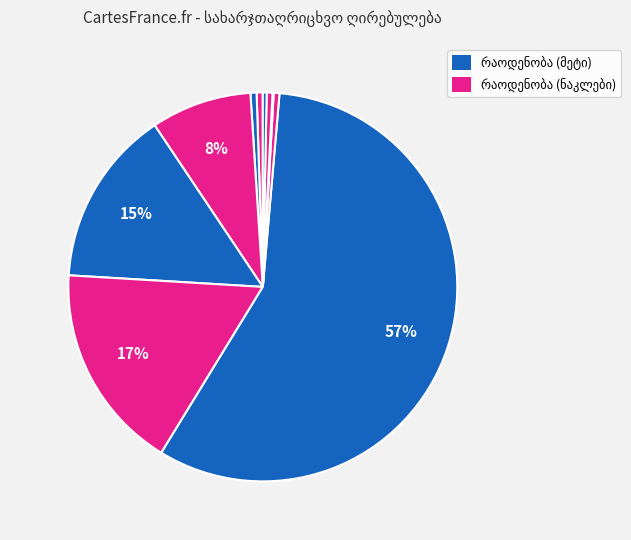

To the nearest percent, what percentage of the pie is შურუპი თვითმჭრელი?

57%